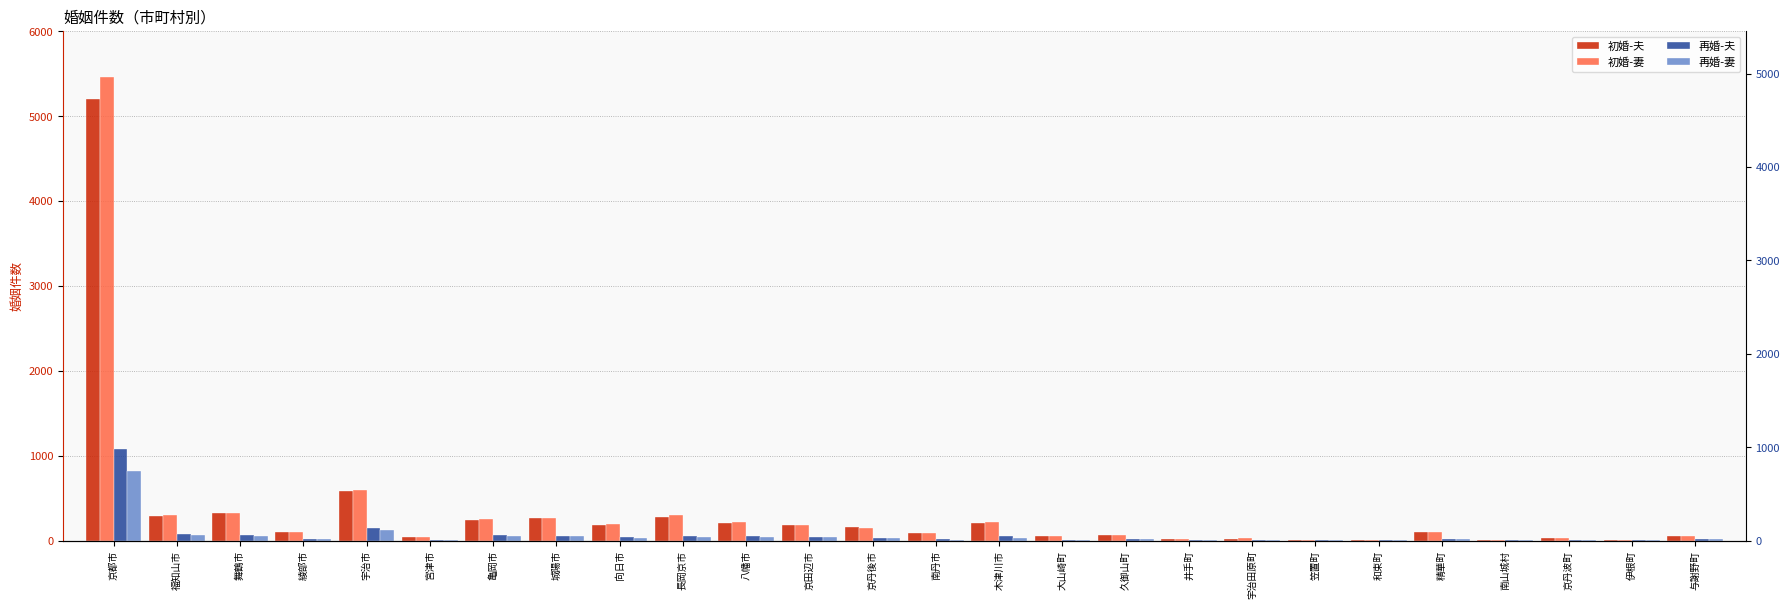

At which category is the sum across all series the highest?

京都市